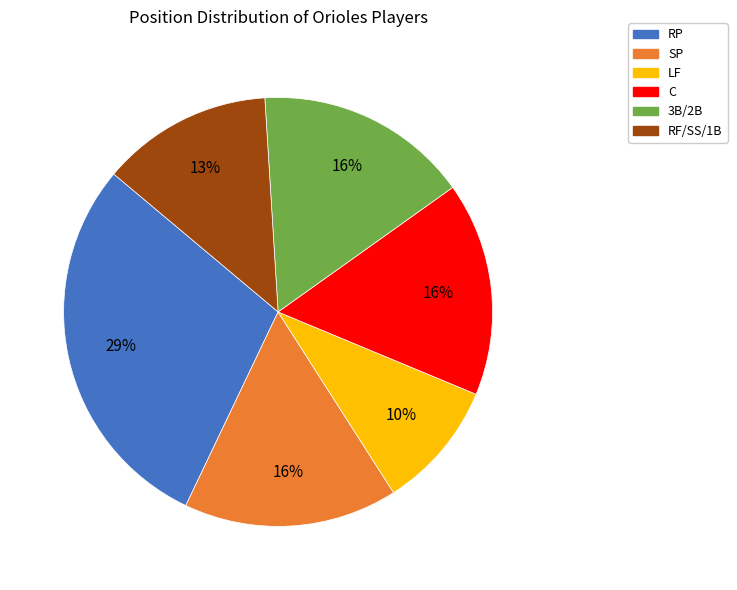

Is it true that C is 1% of the pie?

False